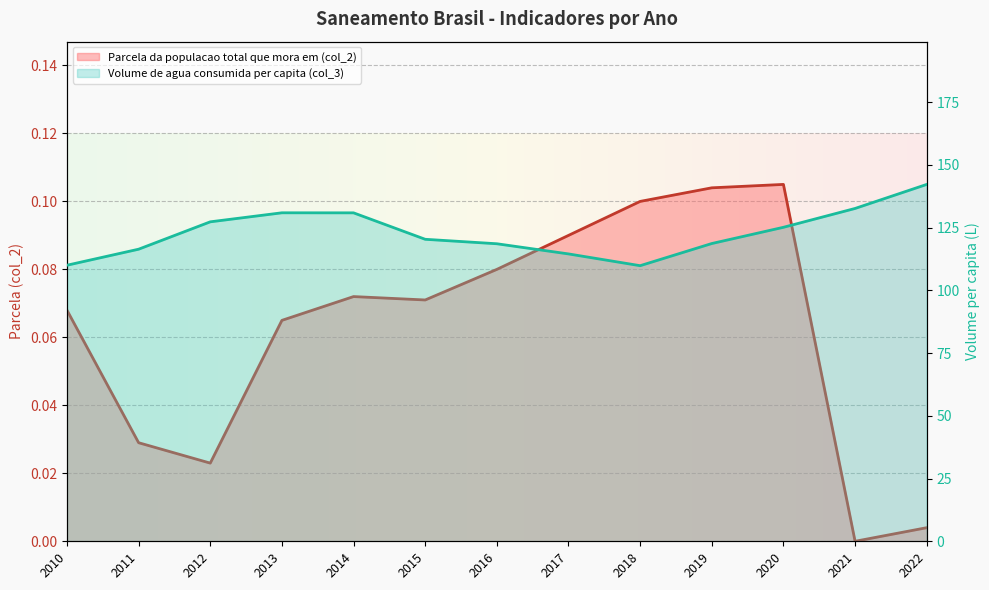

How many data points in Volume de agua consumida per capita (col_3) are above 120?

7